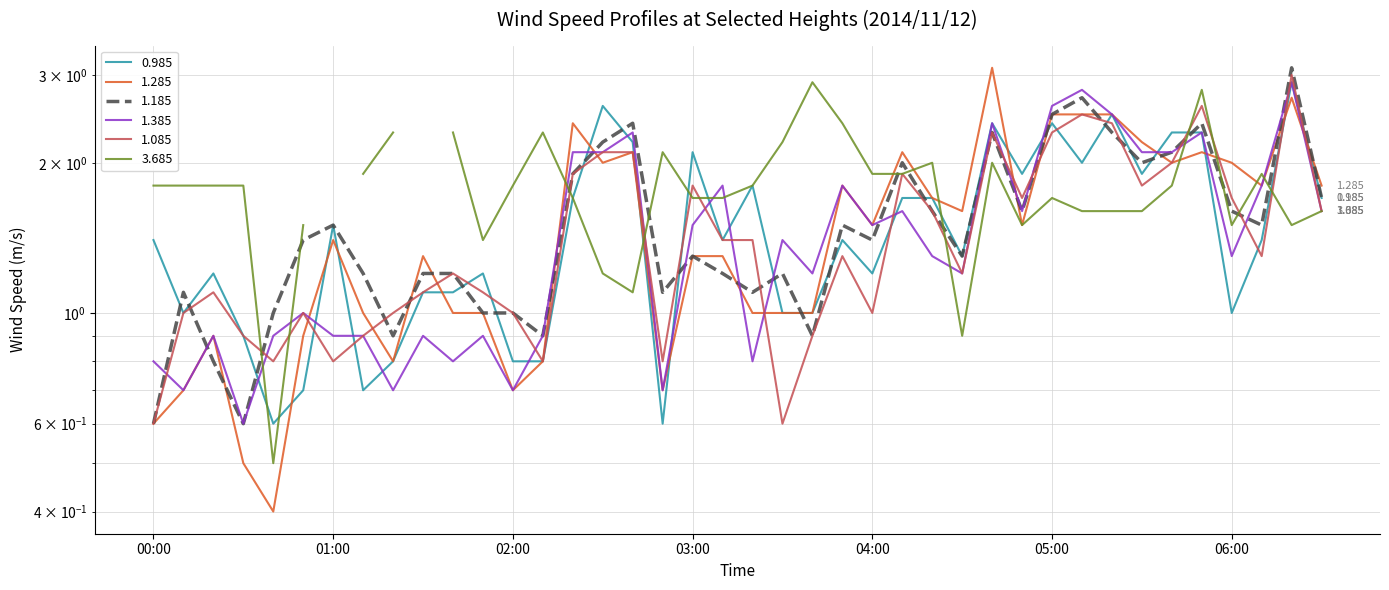

What is the sum of the 0.985 values at 06:30 and 04:10?

3.4